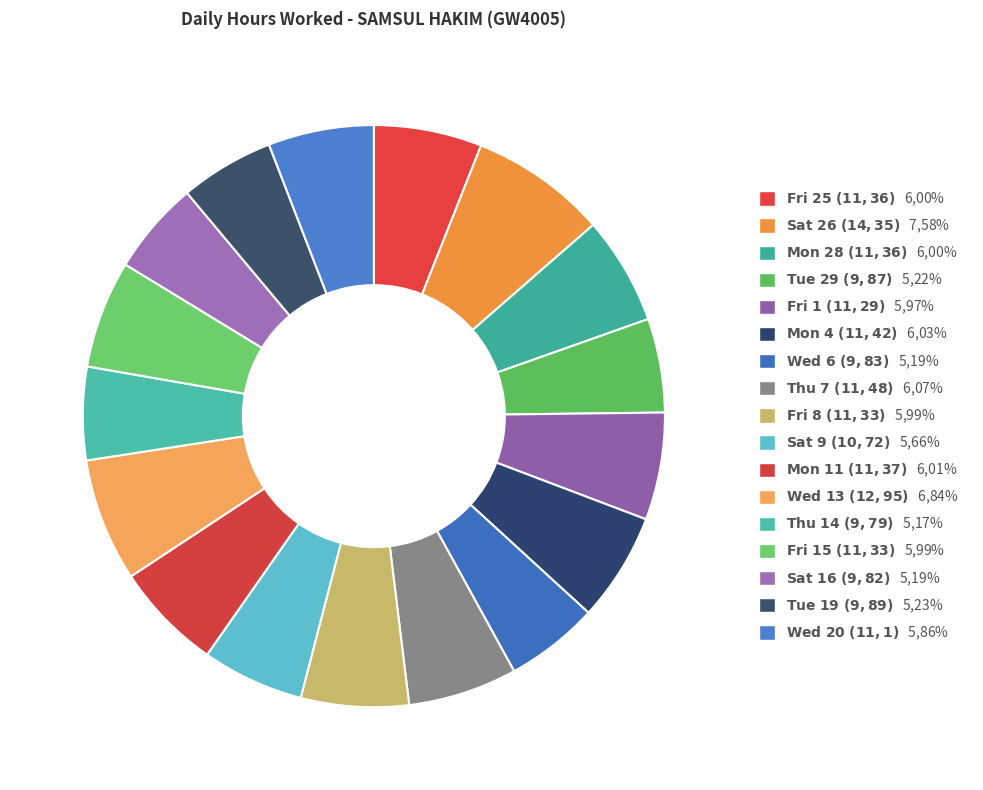

Is there a majority slice in this chart?

No